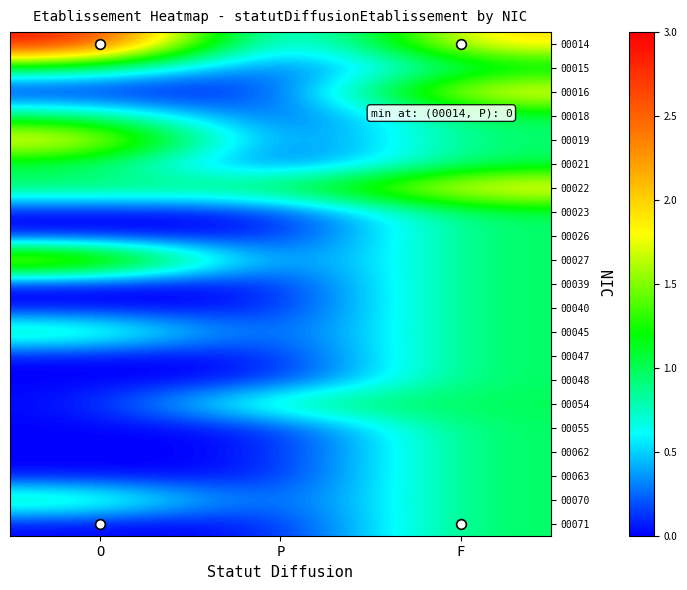

Reading left to right, transcribe all the data shown in this chart.

00014: O=3	P=0	F=2
00015: O=1	P=0	F=1
00016: O=0	P=0	F=2
00018: O=1	P=0	F=1
00019: O=2	P=0	F=1
00021: O=1	P=0	F=1
00022: O=1	P=1	F=2
00023: O=0	P=0	F=1
00026: O=0	P=0	F=1
00027: O=2	P=0	F=1
00039: O=0	P=0	F=1
00040: O=0	P=0	F=1
00045: O=1	P=0	F=1
00047: O=0	P=0	F=1
00048: O=0	P=0	F=1
00054: O=0	P=1	F=1
00055: O=0	P=0	F=1
00062: O=0	P=0	F=1
00063: O=0	P=0	F=1
00070: O=1	P=0	F=1
00071: O=0	P=0	F=1